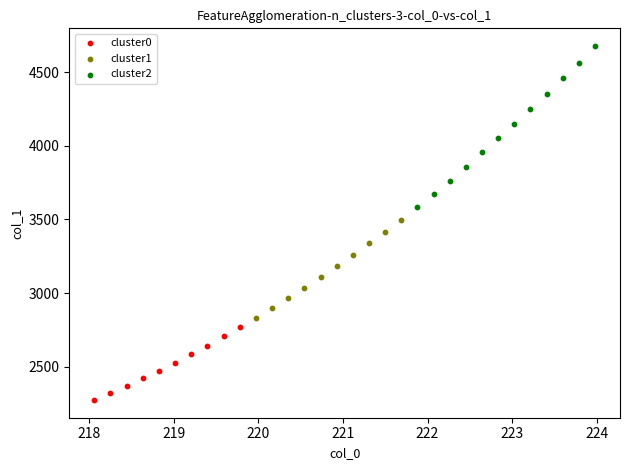

Which series contains the lowest Y value?

cluster0